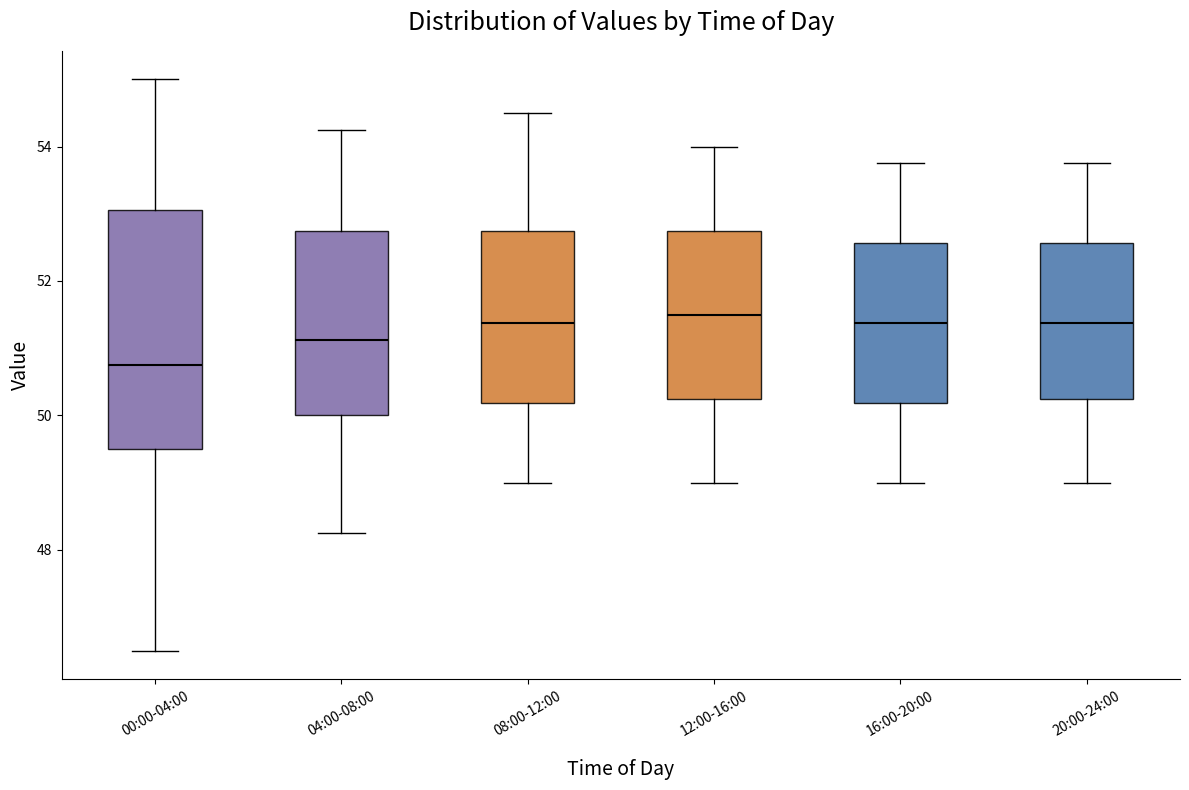

Reading left to right, read every box against the y-axis: the position of its median line, the range the box covers, and the ends of its whiskers. The values are not printed on the chart, so give them approximately, as read against the axis.

00:00-04:00: median 50.8, box 49.6 to 53.0, whiskers 46.6 to 55.0
04:00-08:00: median 51.2, box 50.0 to 52.8, whiskers 48.2 to 54.2
08:00-12:00: median 51.4, box 50.2 to 52.8, whiskers 49.0 to 54.6
12:00-16:00: median 51.6, box 50.2 to 52.8, whiskers 49.0 to 54.0
16:00-20:00: median 51.4, box 50.2 to 52.6, whiskers 49.0 to 53.8
20:00-24:00: median 51.4, box 50.2 to 52.6, whiskers 49.0 to 53.8